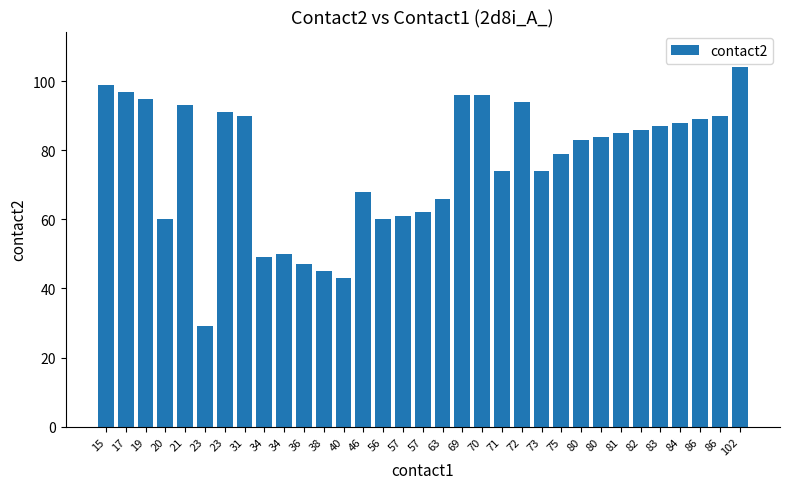

What is the value of the 23rd bar from the left?

74